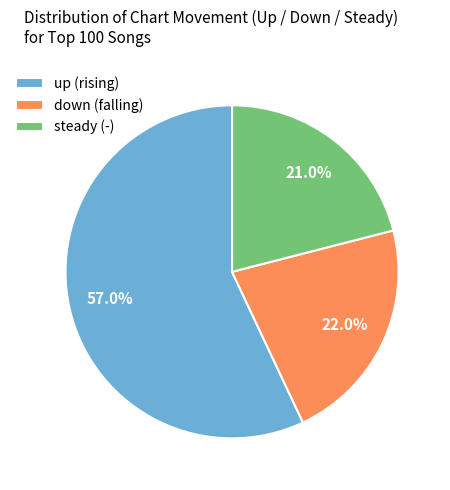

Count the number of slices in the pie.

3